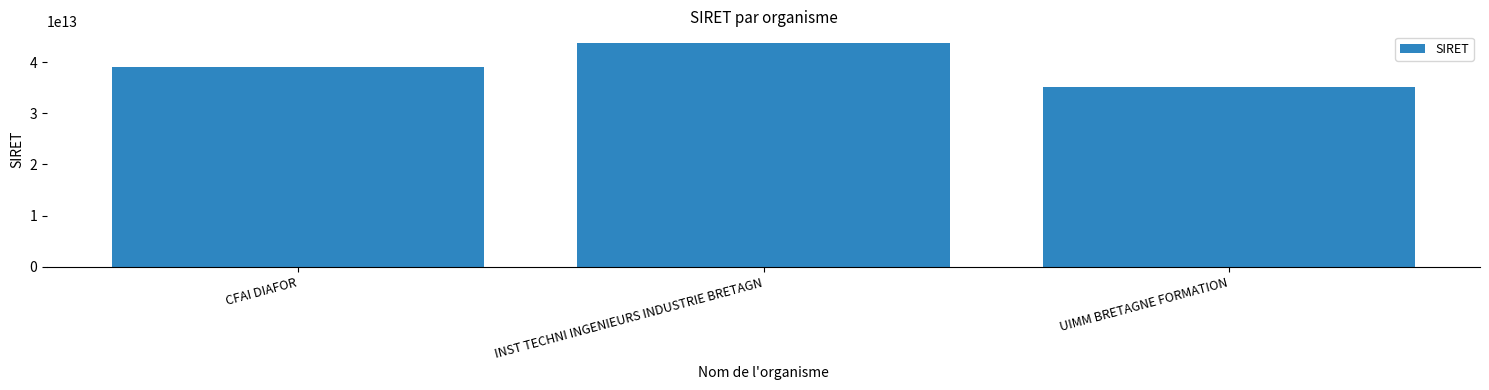

List the labels in order of value, smallest first.

UIMM BRETAGNE FORMATION, CFAI DIAFOR, INST TECHNI INGENIEURS INDUSTRIE BRETAGN